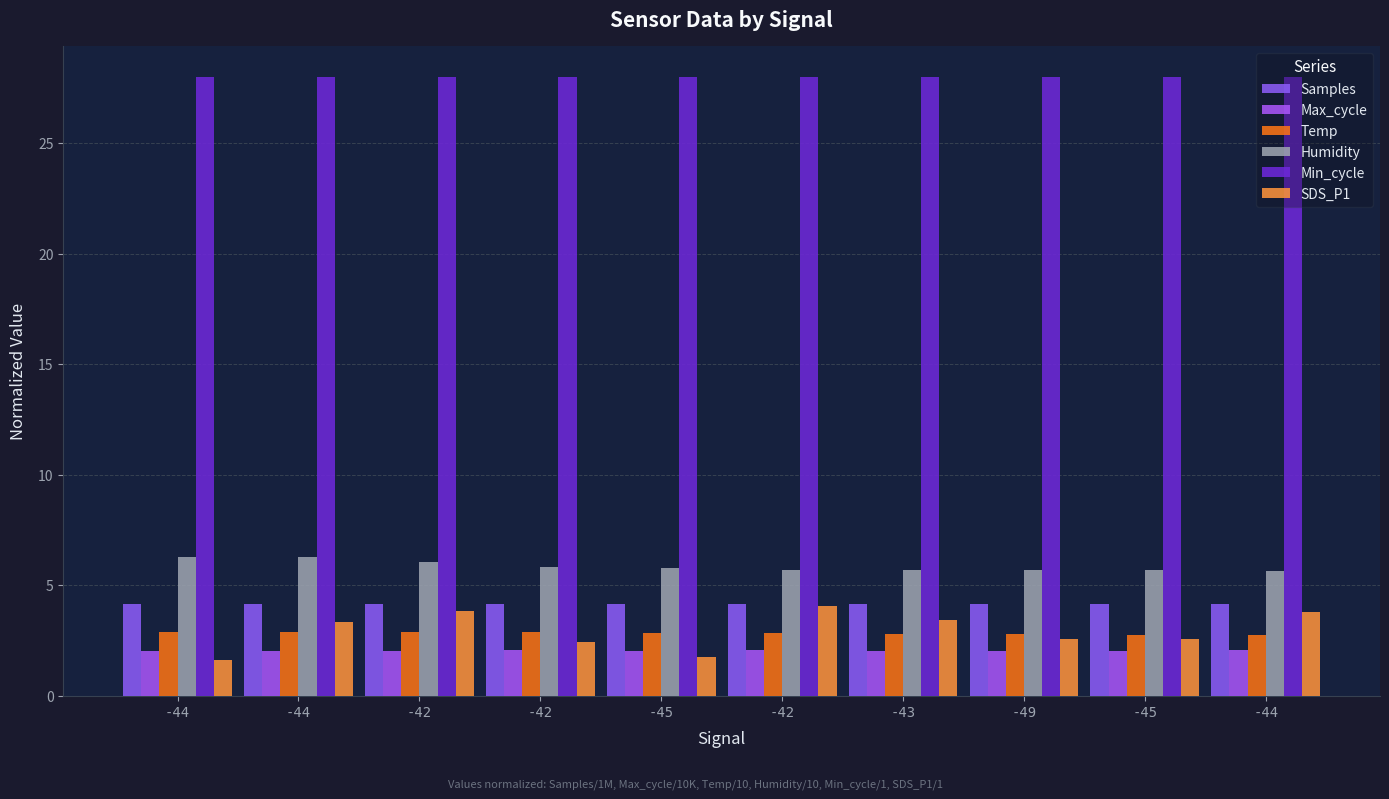

How many series are shown in this chart?

6